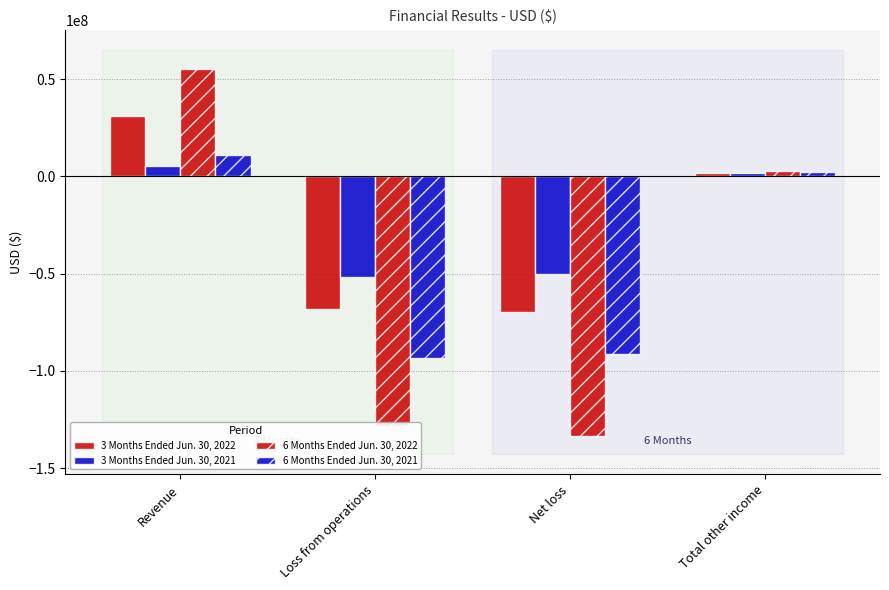

How many bars are there in total?

16